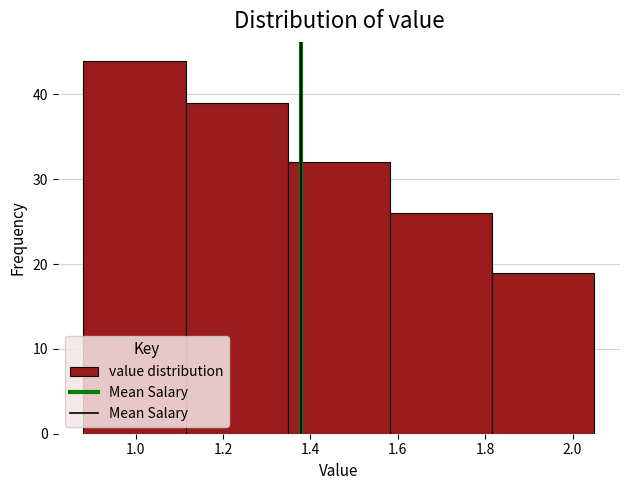

How tall is the bar that spans 1.816 to 2.050 on the x-axis? Neither the bar edges nor the heights are printed on the chart, so give them approximately, as read against the axes.

19